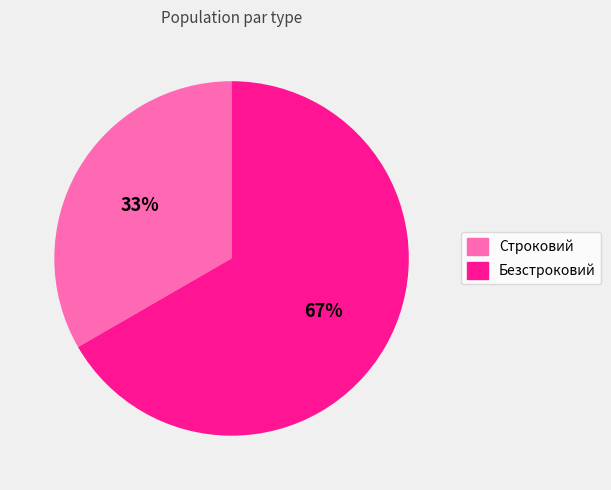

Does Безстроковий represent more than half of the total?

Yes